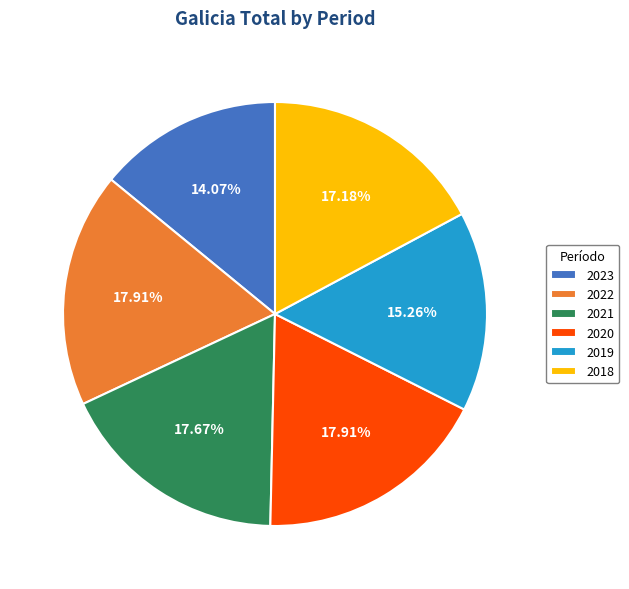

What percentage do 2018 and 2023 together represent?

31.2%